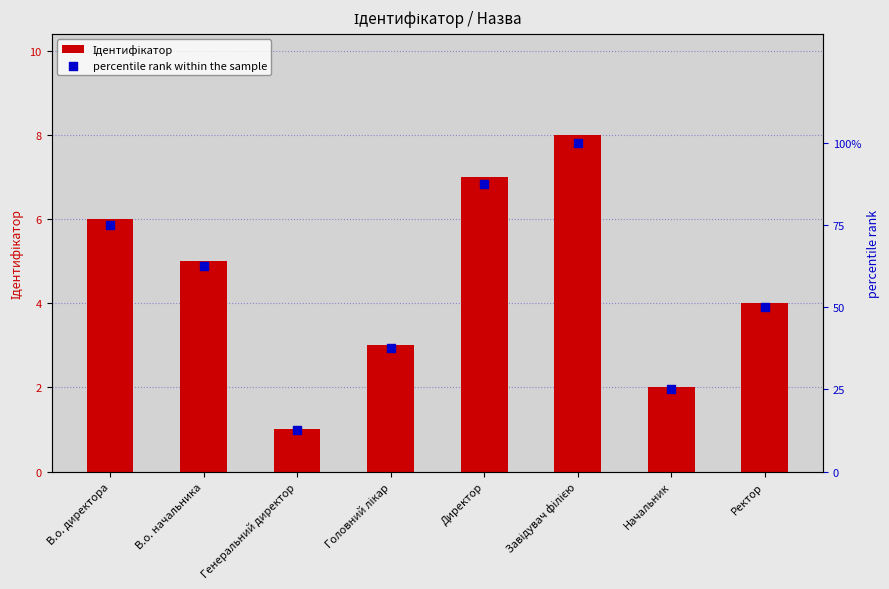

What is the total value across all series at Директор?

94.5